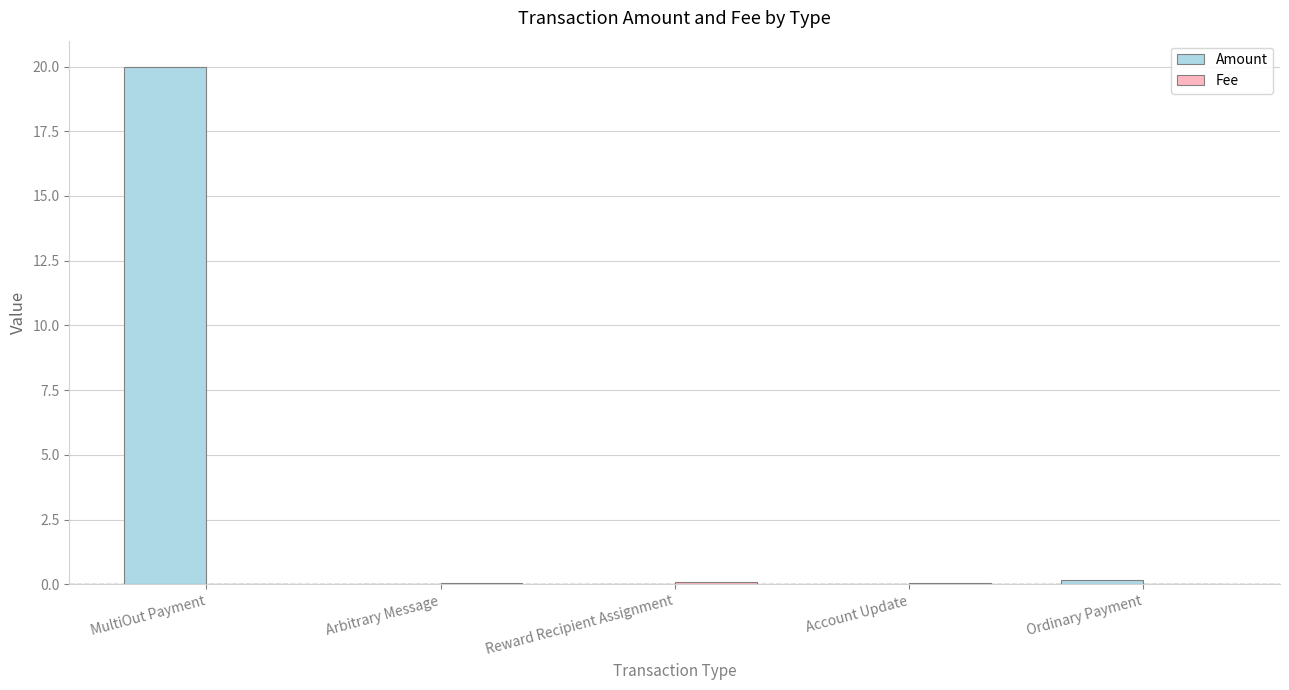

Which category has the highest value in the Amount series?

MultiOut Payment